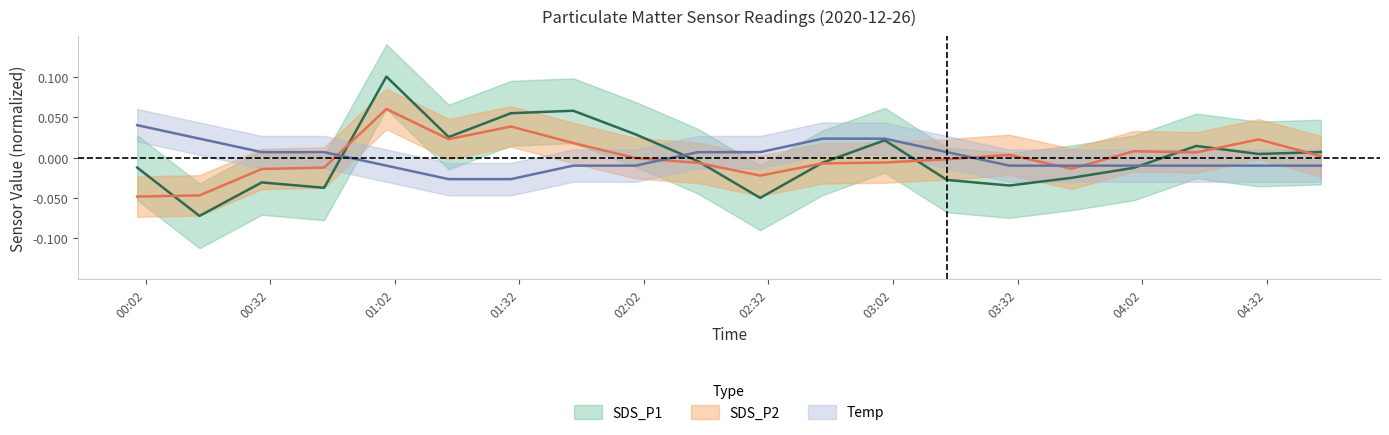

Which category has the highest value in the SDS_P2 series?

2020/12/26 01:00